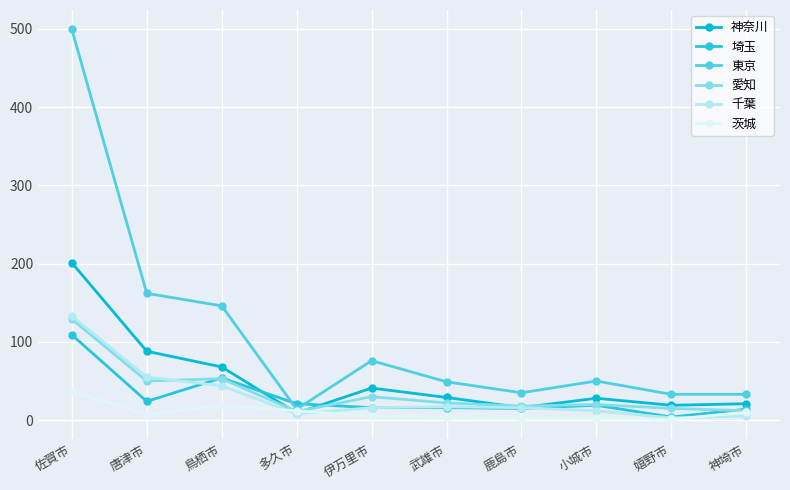

How many data points does each series have?

10